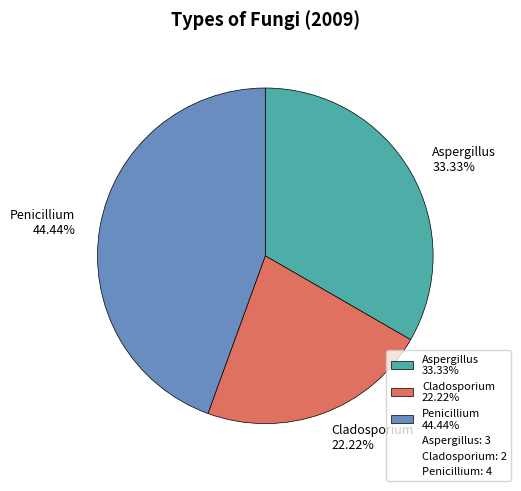

True or false: Cladosporium accounts for 22% of the total.

True